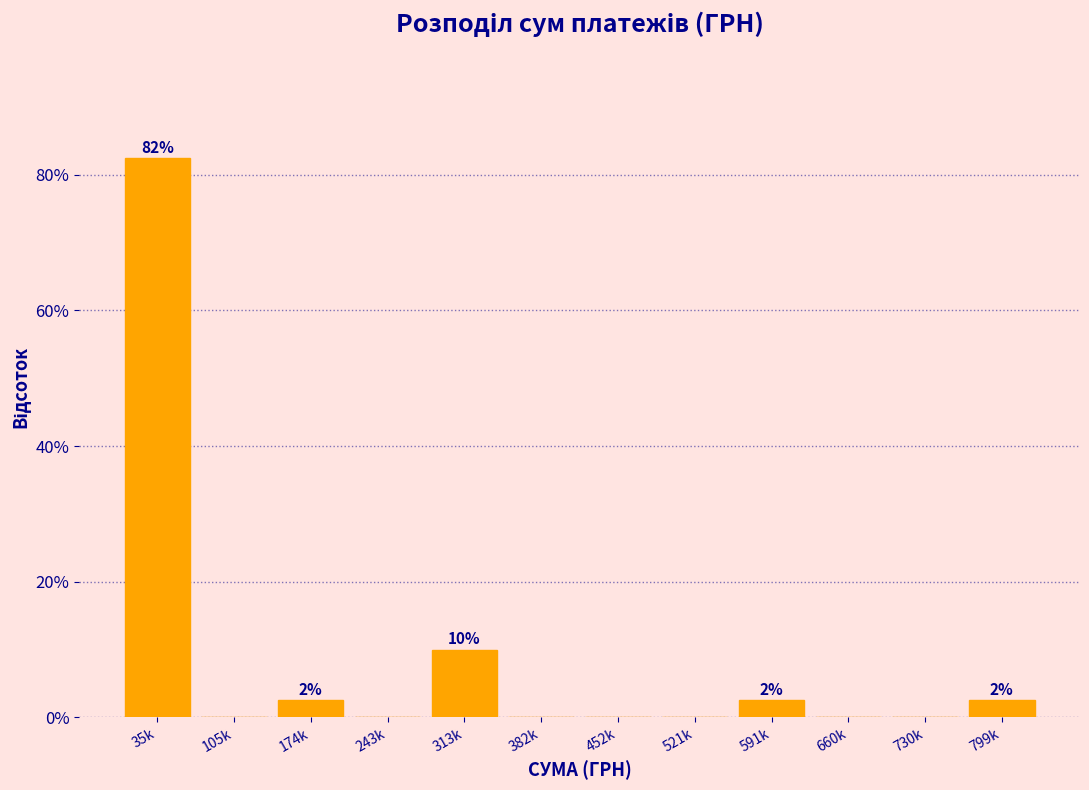

Reading left to right, extract all data points from this chart.

35k=82.5	105k=0.0	174k=2.5	243k=0.0	313k=10.0	382k=0.0	452k=0.0	521k=0.0	591k=2.5	660k=0.0	730k=0.0	799k=2.5